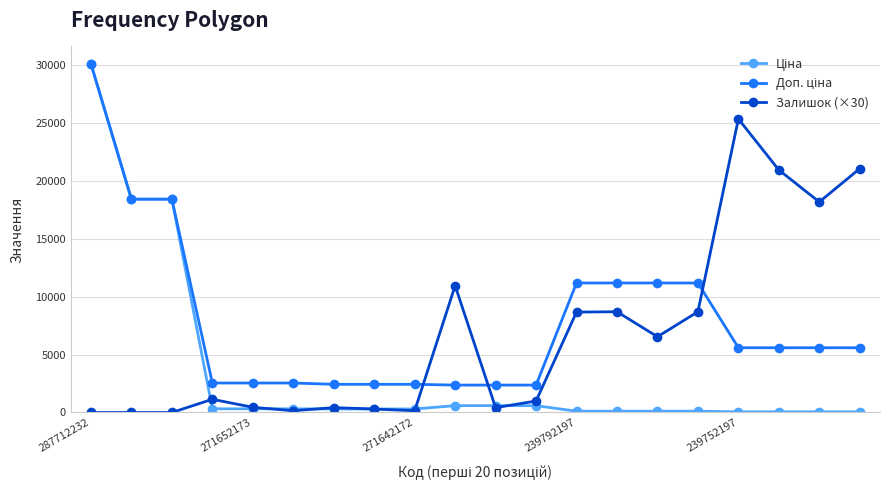

What is the greatest value displayed?

30102.8